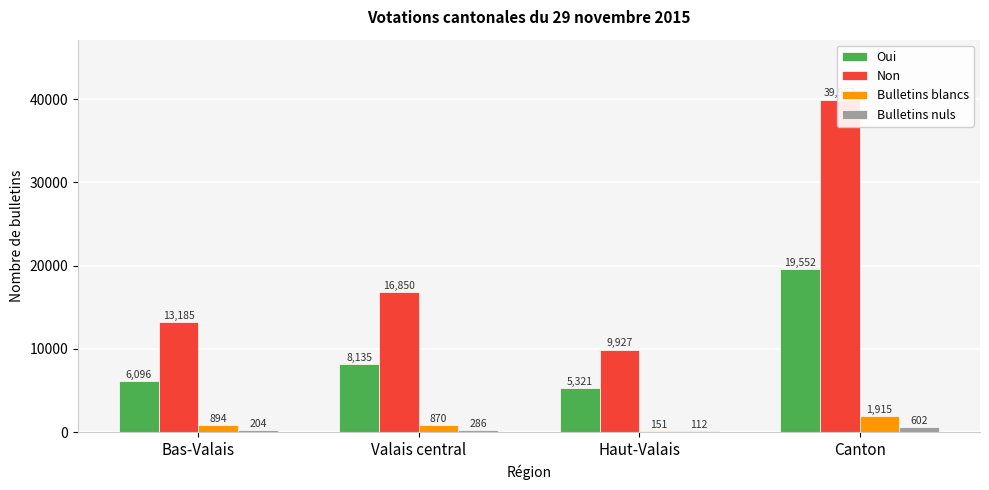

Which category has the highest value in the Non series?

Canton